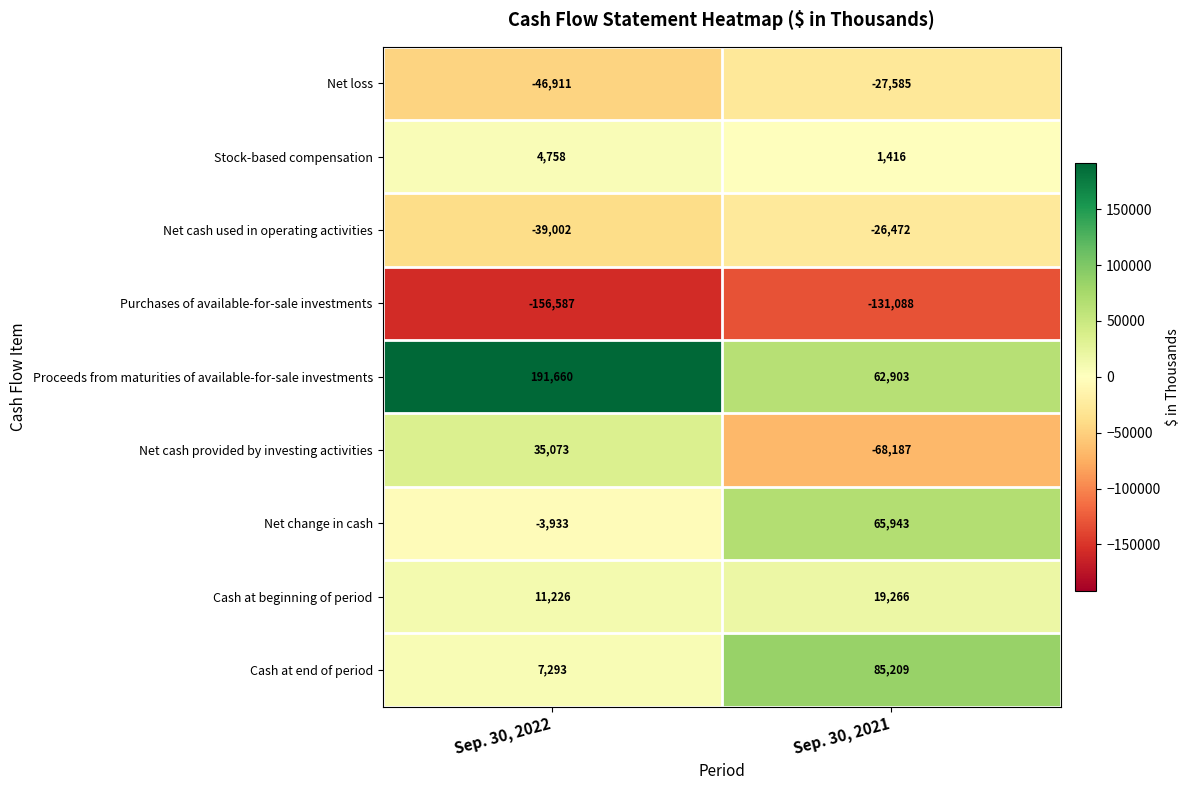

Is the value of Net cash provided by investing activities at Sep. 30, 2022 greater than the value of Cash at end of period at Sep. 30, 2022?

Yes